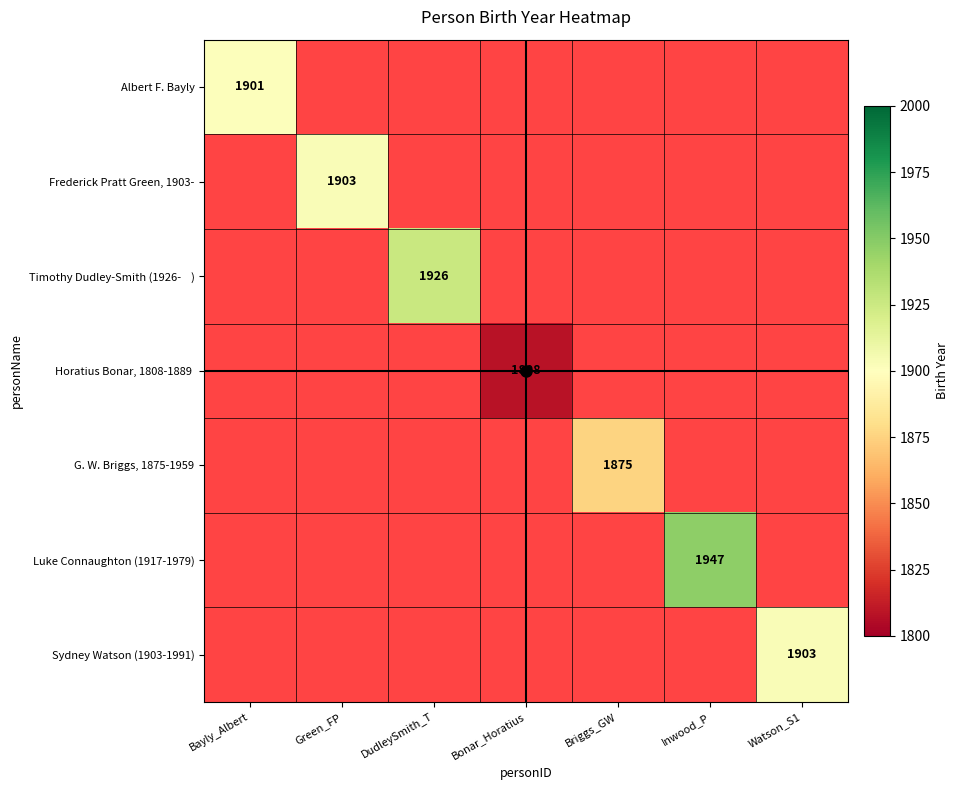

Which label corresponds to the largest value in the chart?

Inwood_P